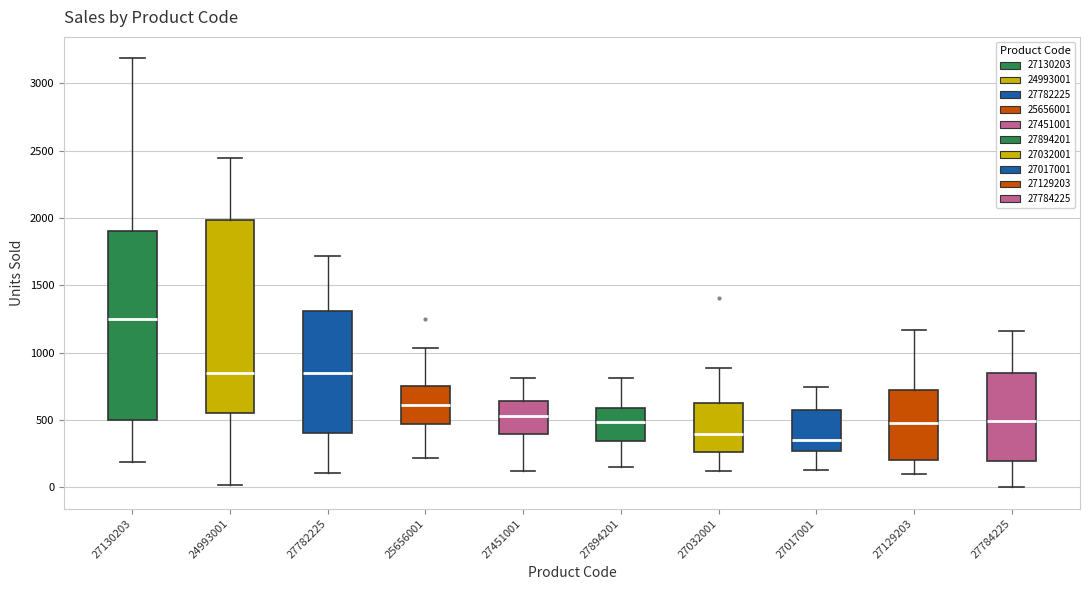

Where does the upper whisker of the box at x = 27782225 end on the y-axis? The values are not printed on the chart, so give them approximately, as read against the axis.

1700